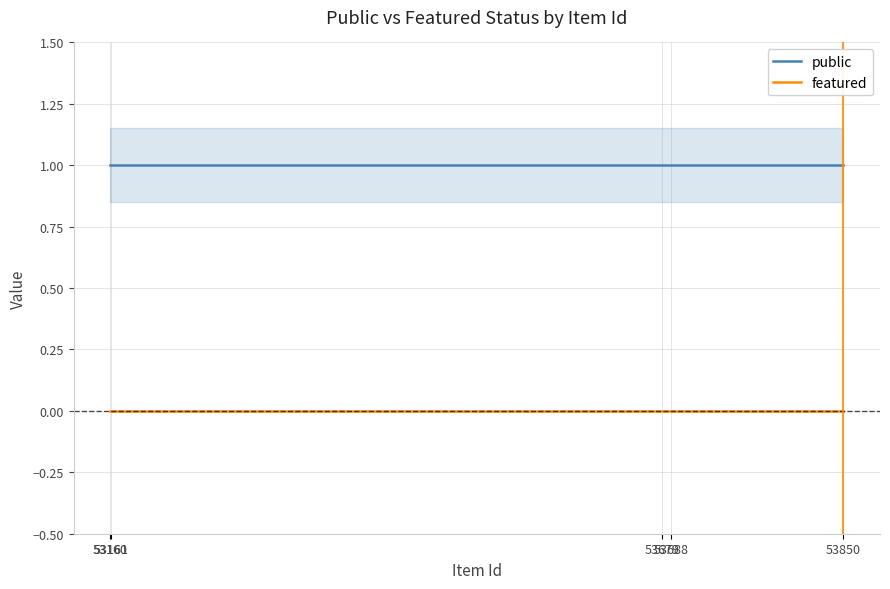

What is the difference between the highest and lowest values at 53160?

1